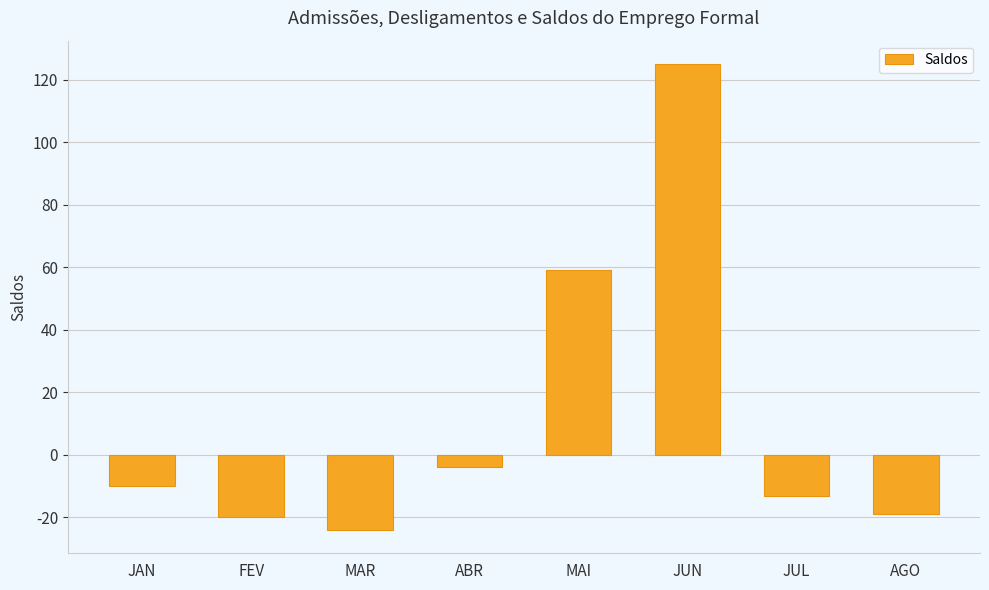

What is the difference between the maximum and minimum values?

149